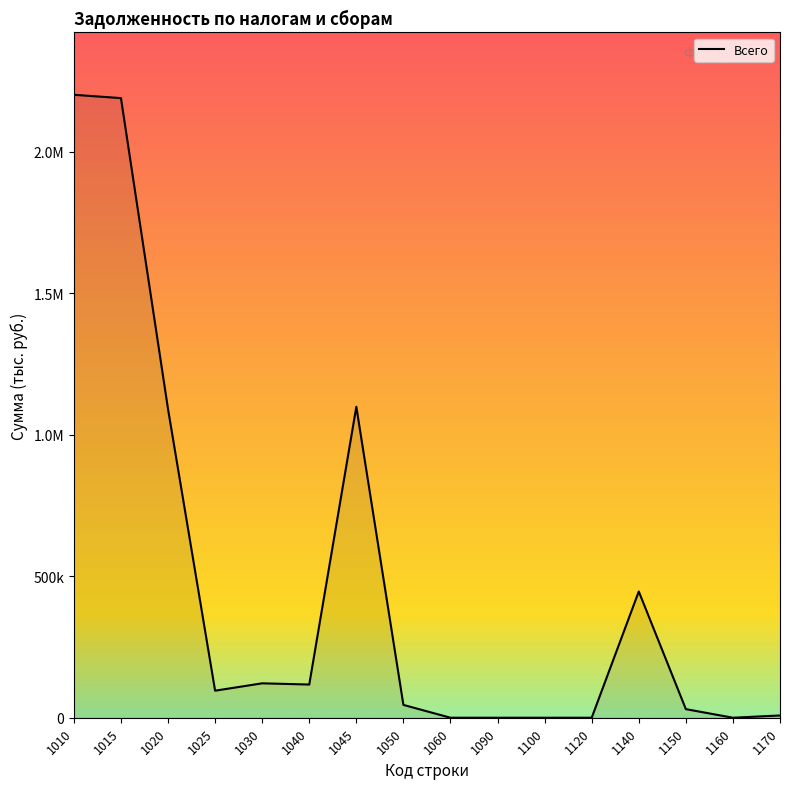

Reading right to left, list all the values displayed in this chart.

1170=7995	1160=0	1150=30372	1140=446054	1120=0	1100=0	1090=0	1060=0	1050=45313	1045=1098713	1040=117300	1030=121583	1025=95560	1020=1090637	1015=2189350	1010=2201090